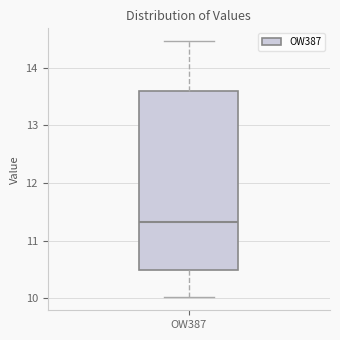

Transcribe this box plot: give where the median line is, the range the box spans, and where the two whiskers end, as read against the y-axis. The values are not printed on the chart, so give them approximately, as read against the axis.

median 11.3, box 10.5 to 13.6, whiskers 10.0 to 14.5